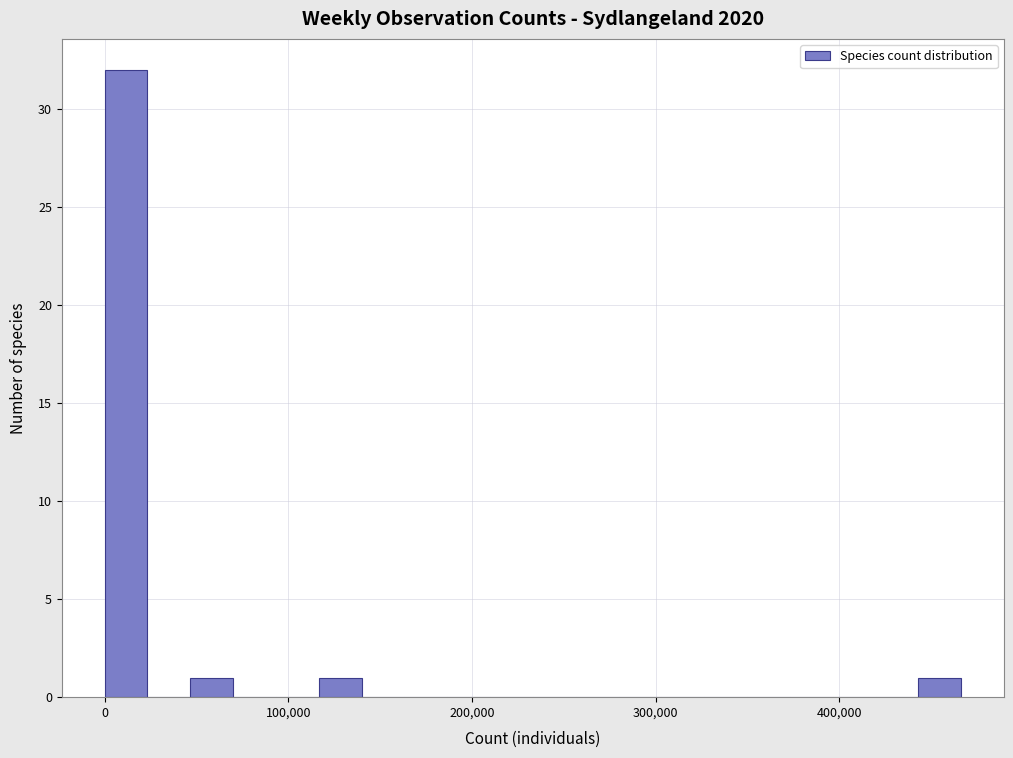

Around what value on the x-axis is the tallest bar? Give the approximate position of its centre, as read against the axis.

10000